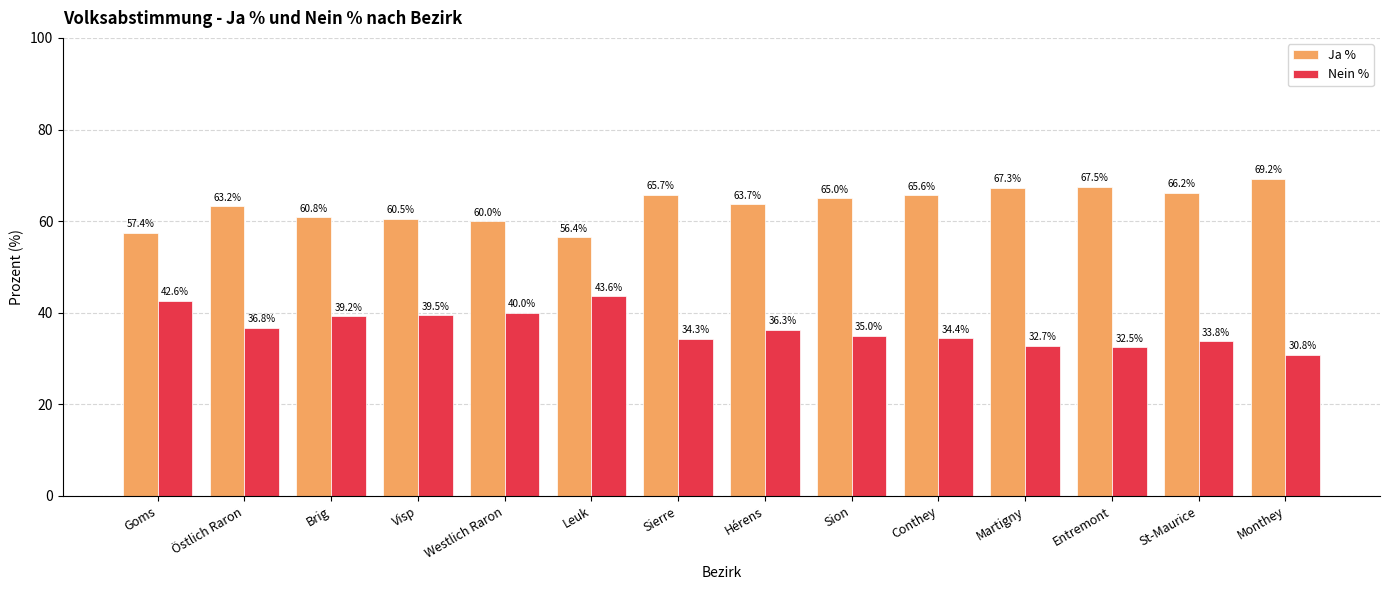

Rank the series by their maximum value, from lowest to highest.

Nein %, Ja %